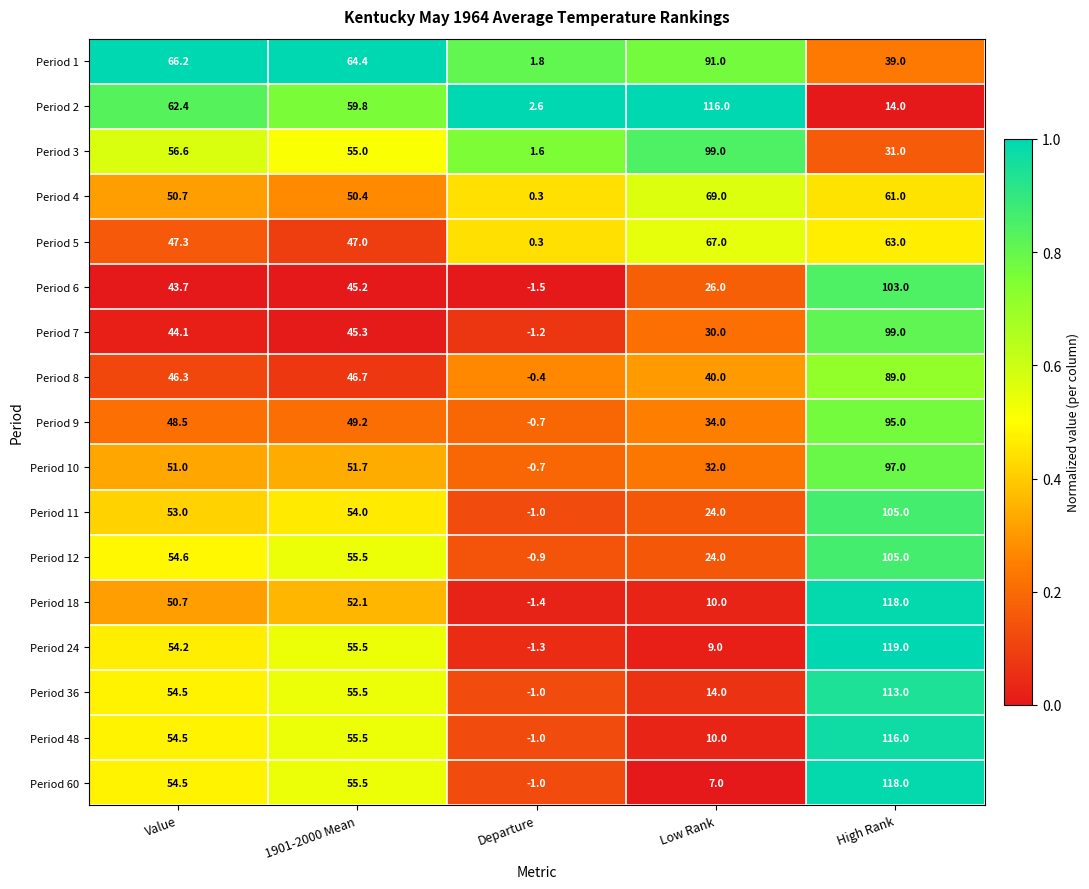

Is it true that Period 36 equals 23.9 at Low Rank?

False